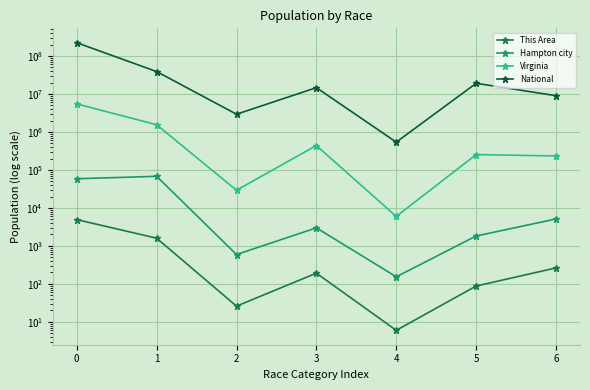

What is the value of the National point at the 5th from the left?

540013